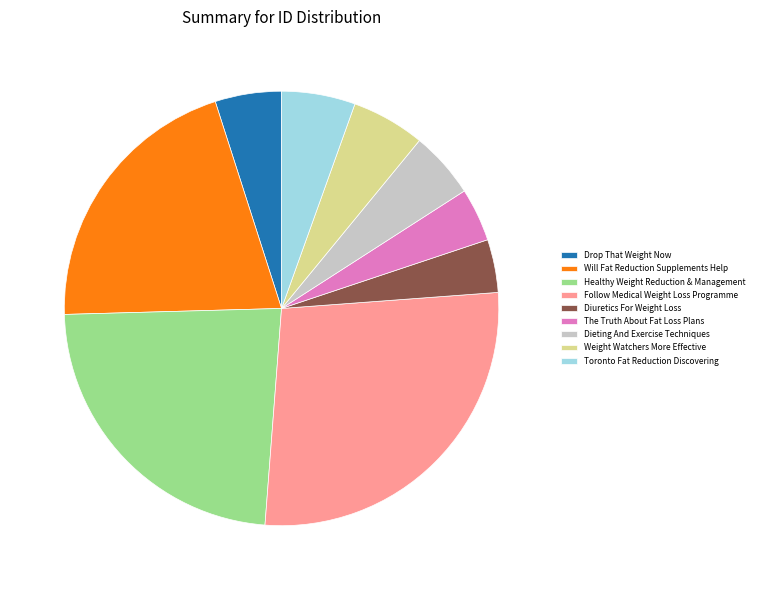

Which slice is the largest?

Follow Medical Weight Loss Programme